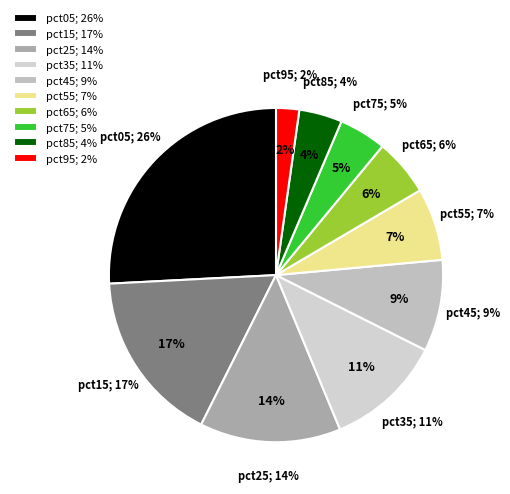

Is there a majority slice in this chart?

No